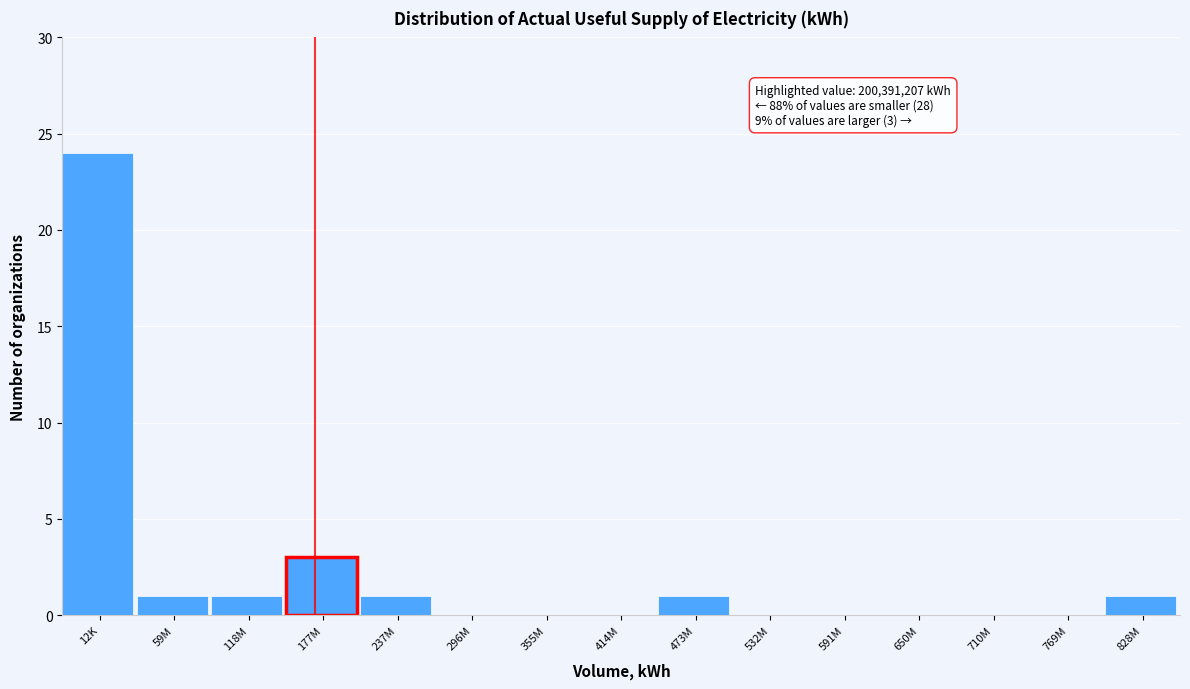

Reading left to right, list all the values displayed in this chart.

12K=24	59M=1	118M=1	177M=3	237M=1	296M=0	355M=0	414M=0	473M=1	532M=0	591M=0	650M=0	710M=0	769M=0	828M=1